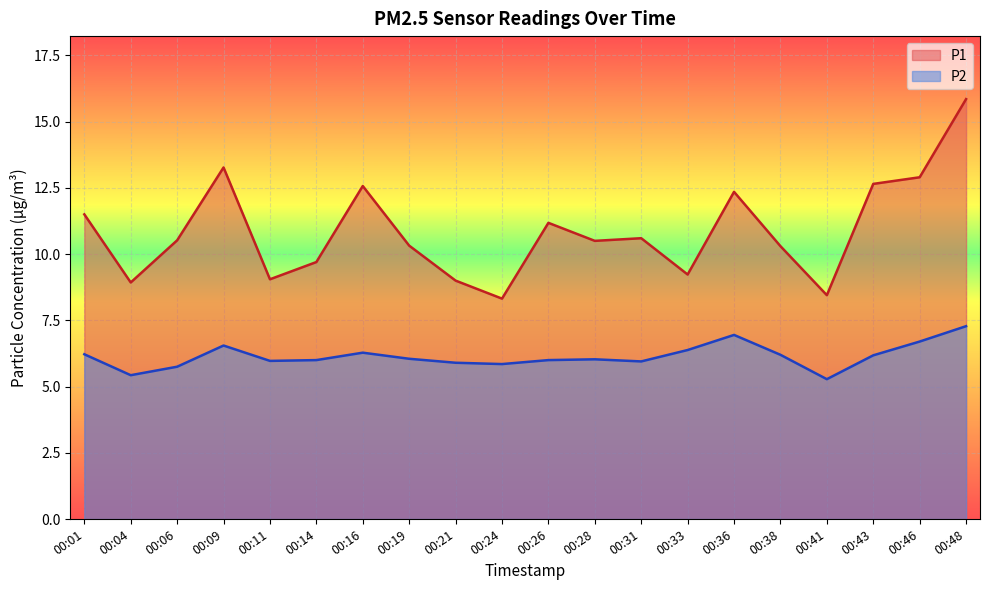

Which series has the widest spread of values?

P1